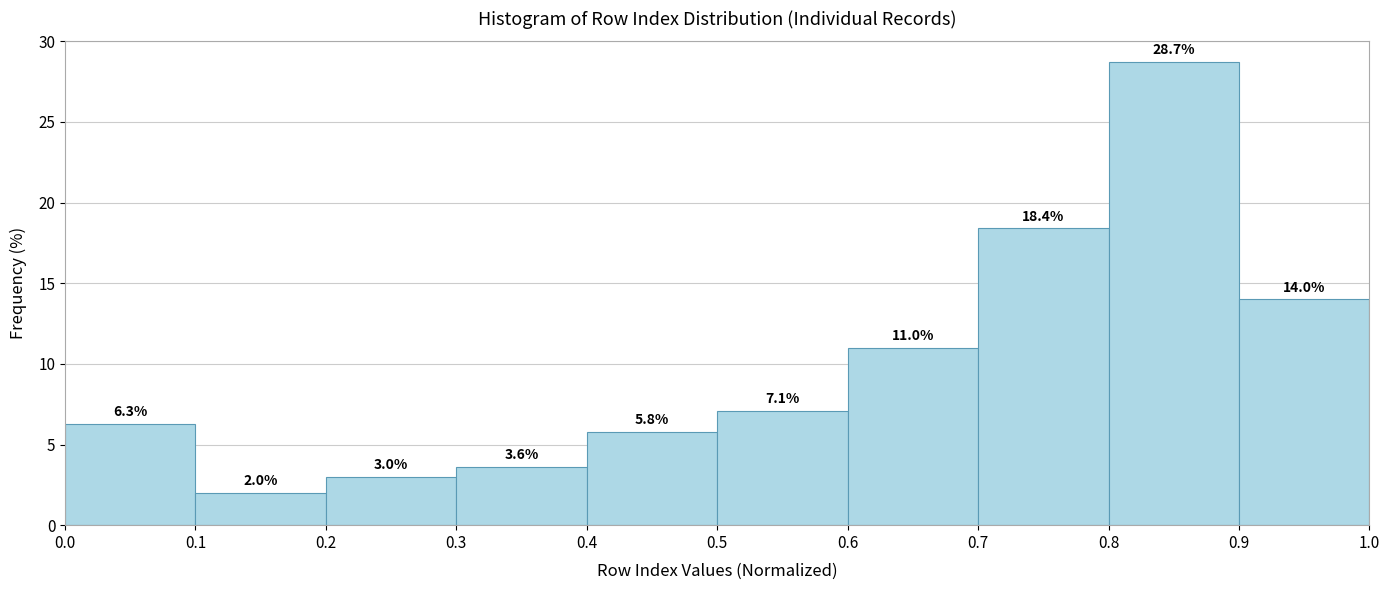

Reading left to right, list every bar in this chart as the range it spans on the x-axis followed by its height.

0.0 to 0.1: 6.3
0.1 to 0.2: 2.0
0.2 to 0.3: 3.0
0.3 to 0.4: 3.6
0.4 to 0.5: 5.8
0.5 to 0.6: 7.1
0.6 to 0.7: 11.0
0.7 to 0.8: 18.4
0.8 to 0.9: 28.7
0.9 to 1.0: 14.0